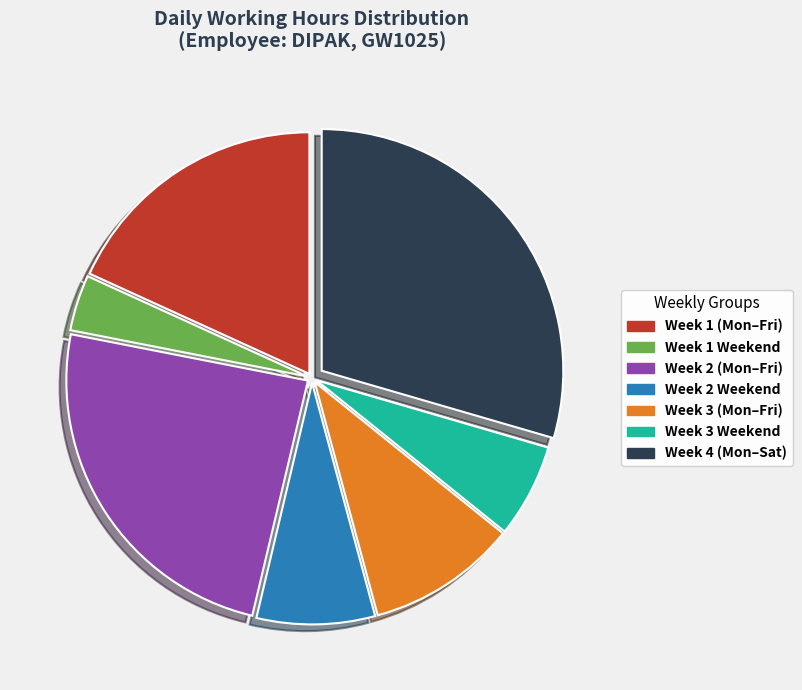

To the nearest percent, what is the average slice percentage?

14%